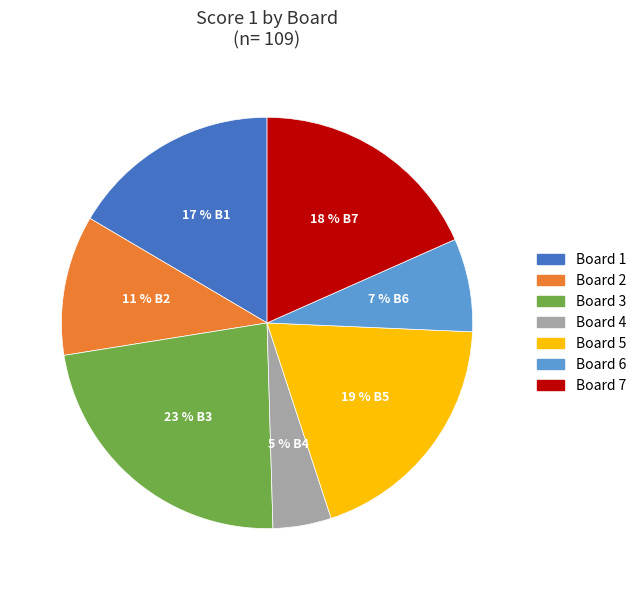

The Board 3 slice represents 15% of the pie. True or false?

False